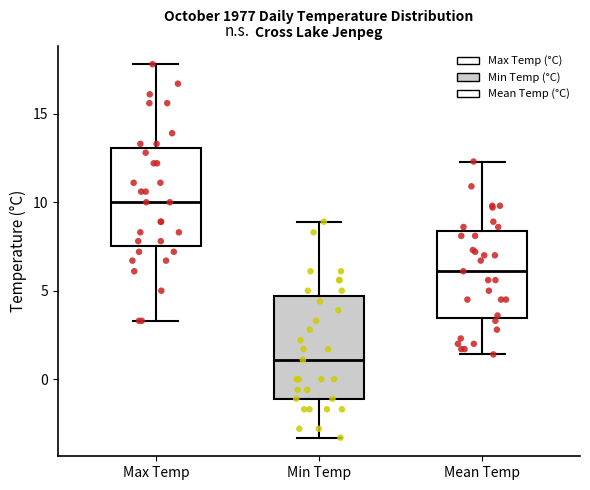

Where does the upper whisker of the box for Min Temp end on the y-axis? The values are not printed on the chart, so give them approximately, as read against the axis.

9.0